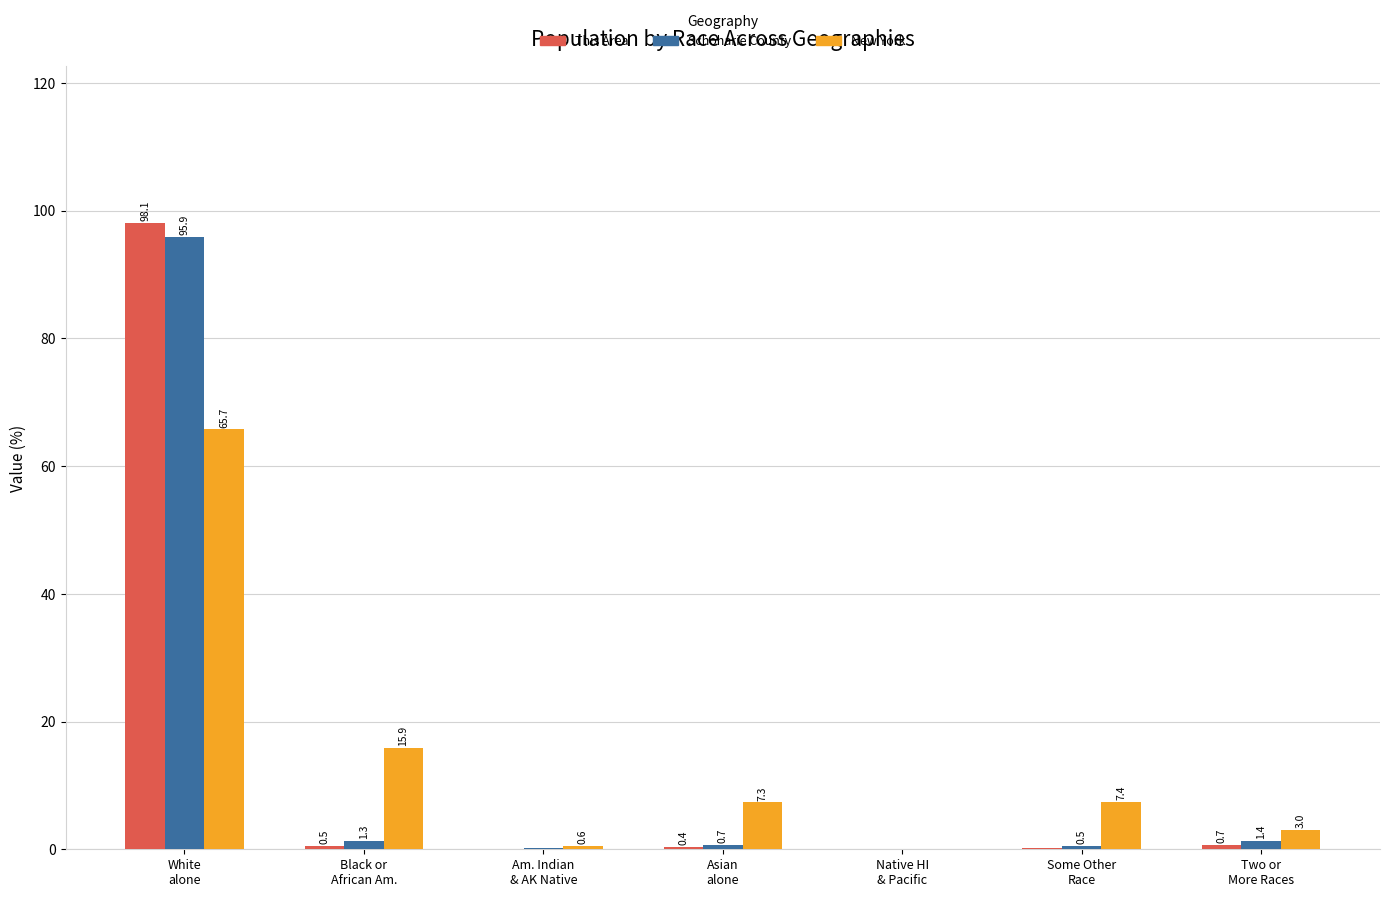

What is the maximum value shown in the chart?

98.1